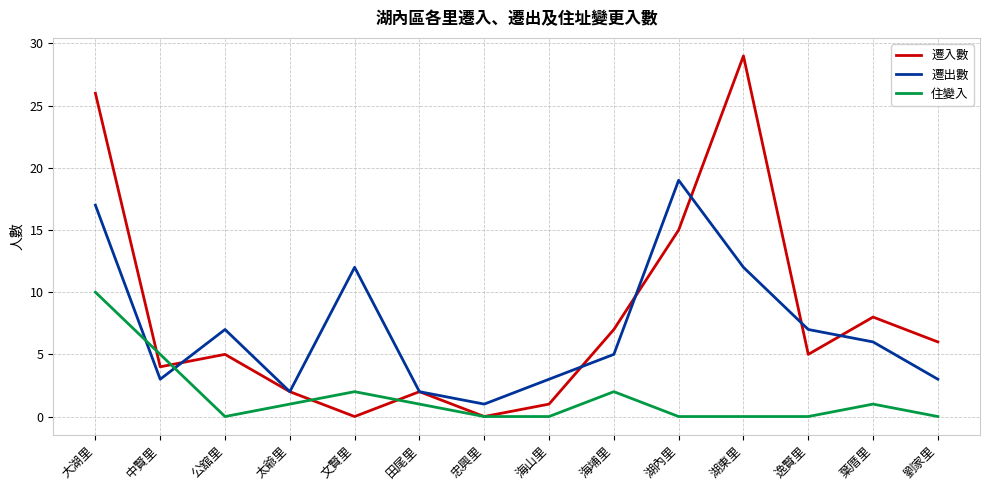

Which series changed the most between 海山里 and 湖東里?

遷入數